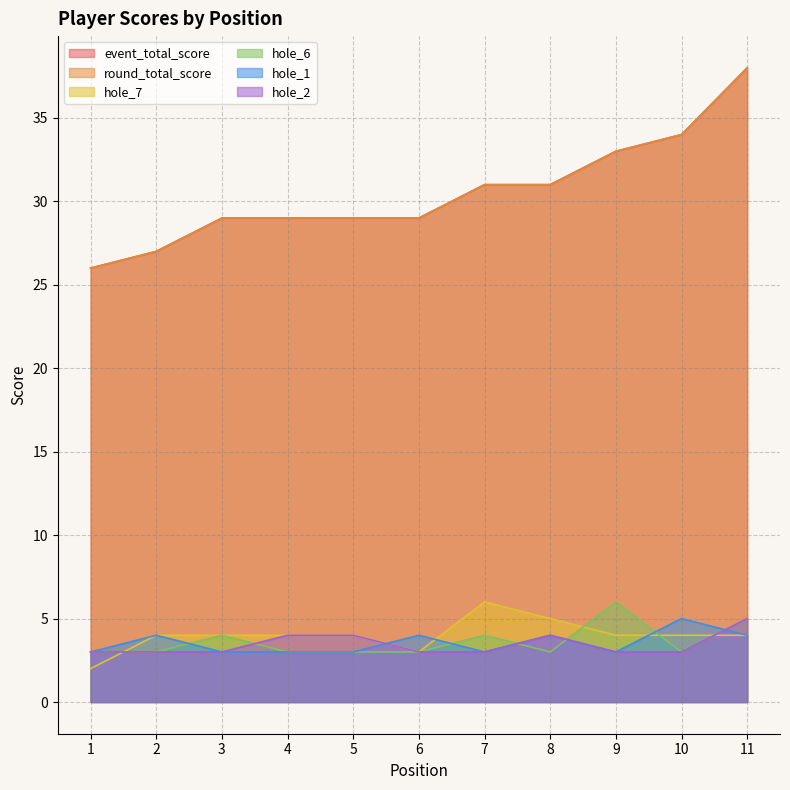

Which category has the lowest value across all series?

1